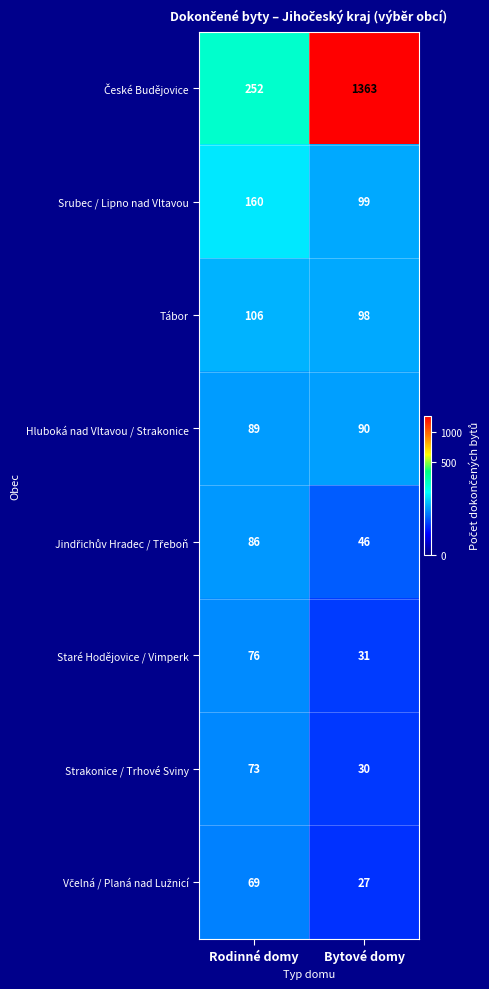

Read the Strakonice / Trhové Sviny value at Rodinné domy.

73